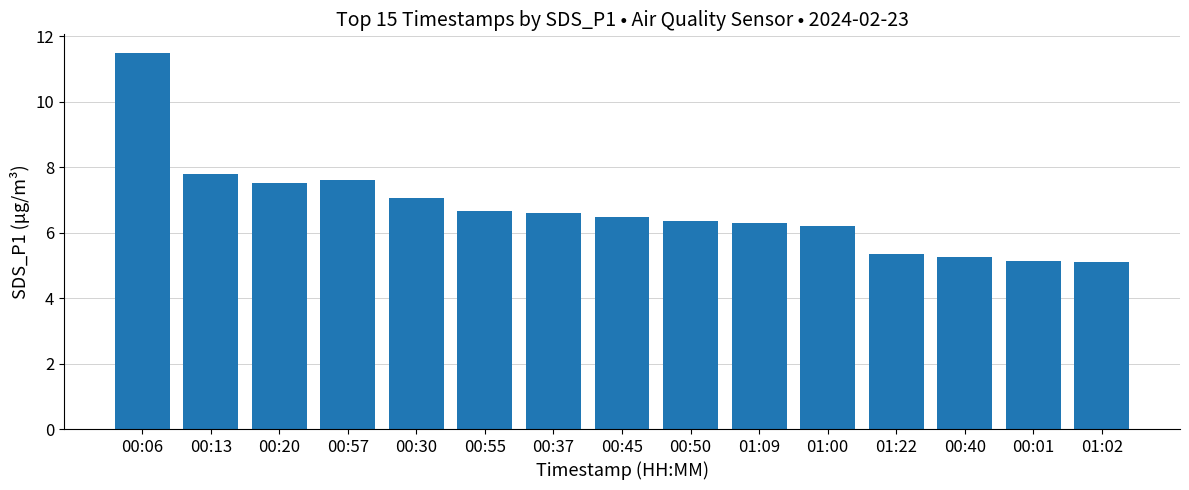

What is the sum of all values?

100.8